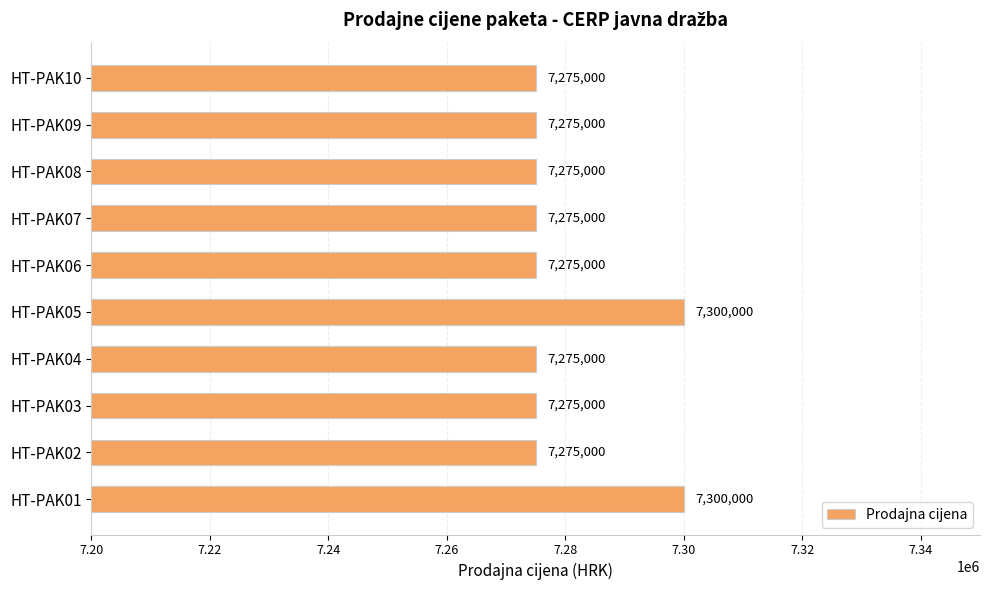

Are the bars grouped side by side (vs. stacked)?

No